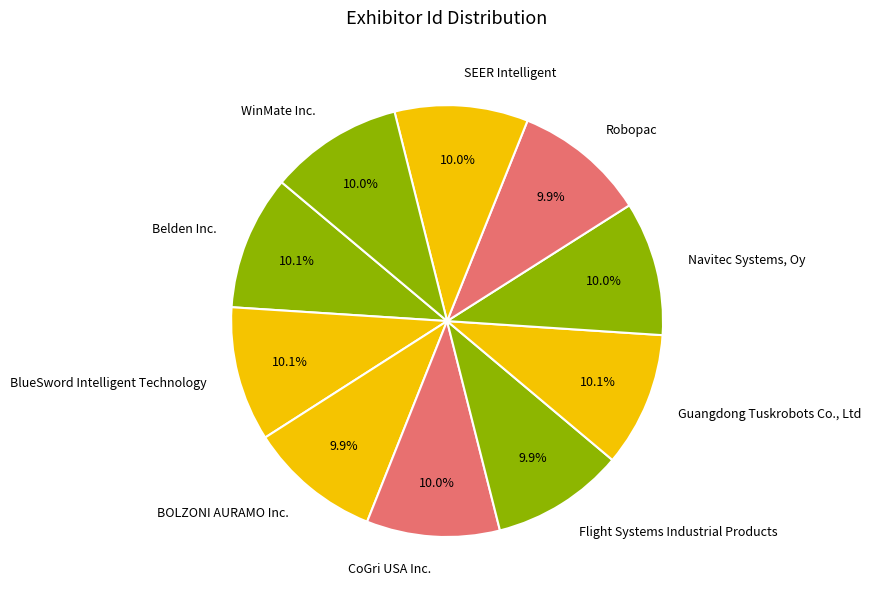

Does any single category account for the majority?

No